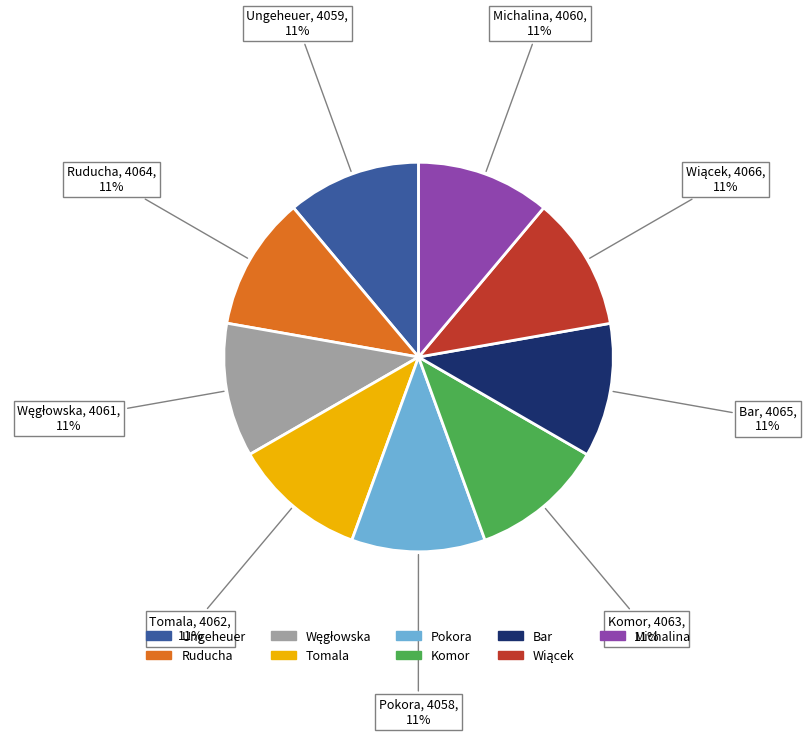

Does Tomala represent more than half of the total?

No